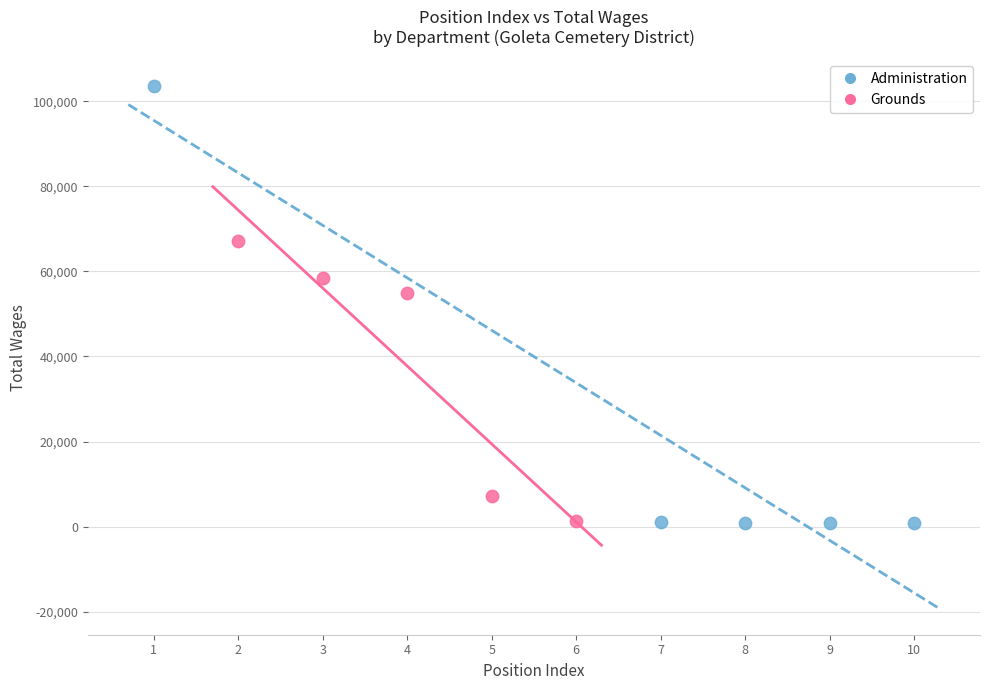

Which series reaches the maximum Y coordinate?

Administration